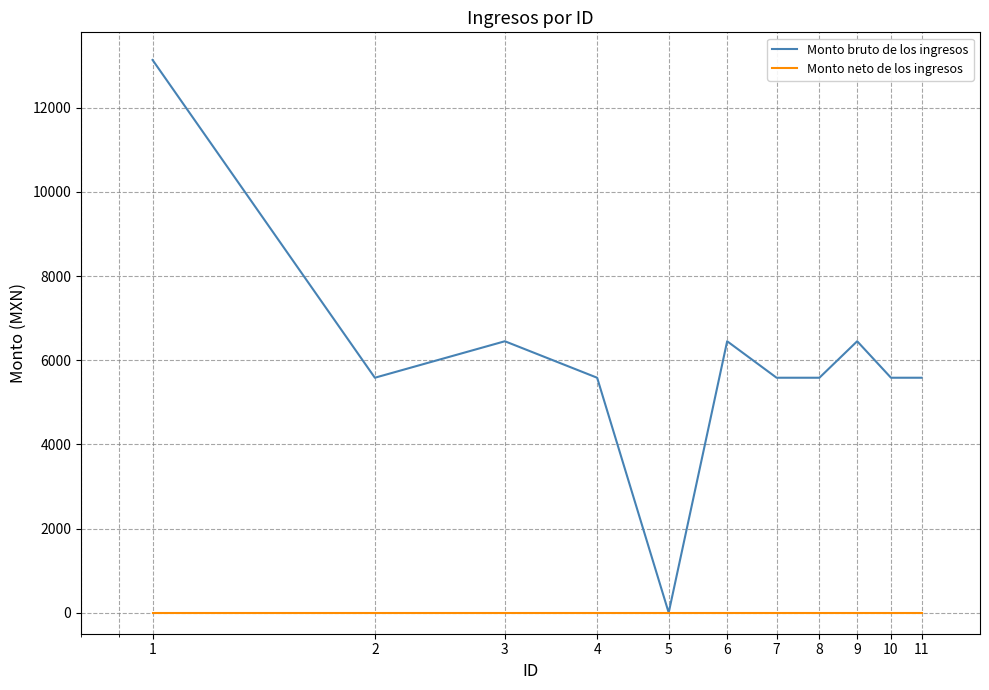

List the series in order of their overall mean, highest first.

Monto bruto de los ingresos, Monto neto de los ingresos